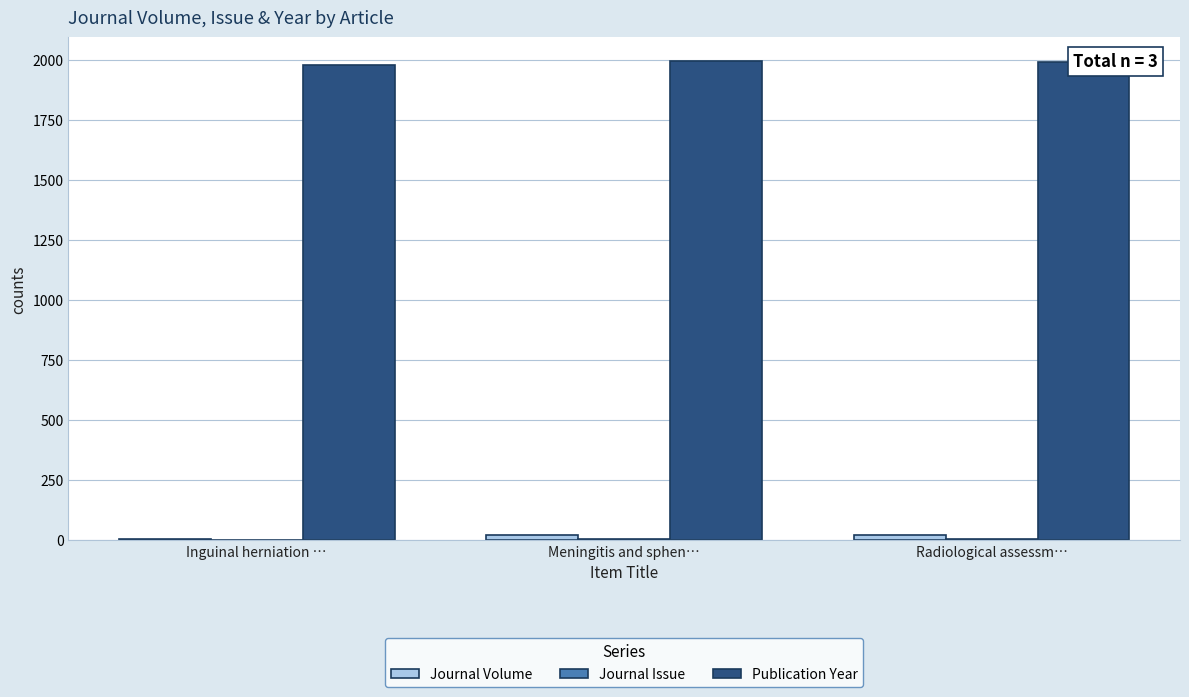

What is the sum of all Publication Year values?

5963